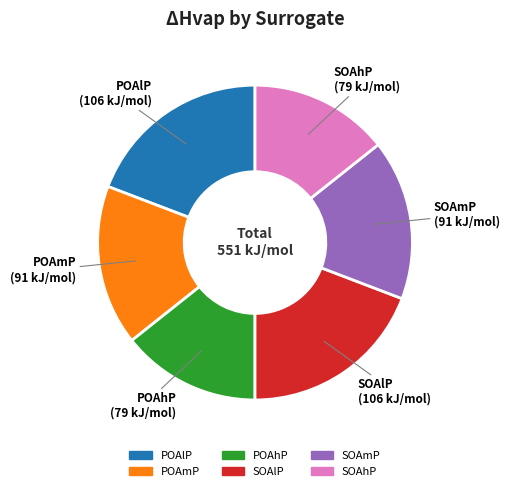

Is there a majority slice in this chart?

No